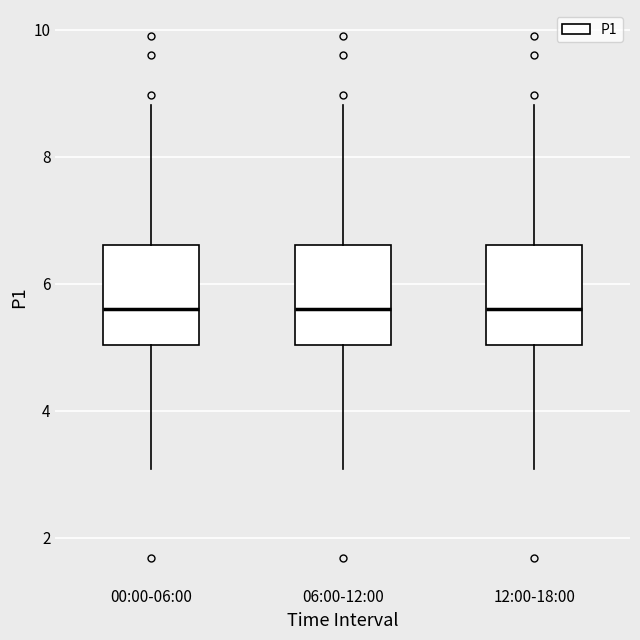

Reading left to right, read every box against the y-axis: the position of its median line, the range the box covers, and the ends of its whiskers. The values are not printed on the chart, so give them approximately, as read against the axis.

00:00-06:00: median 5.6, box 5.0 to 6.6, whiskers 3.0 to 8.8
06:00-12:00: median 5.6, box 5.0 to 6.6, whiskers 3.0 to 8.8
12:00-18:00: median 5.6, box 5.0 to 6.6, whiskers 3.0 to 8.8